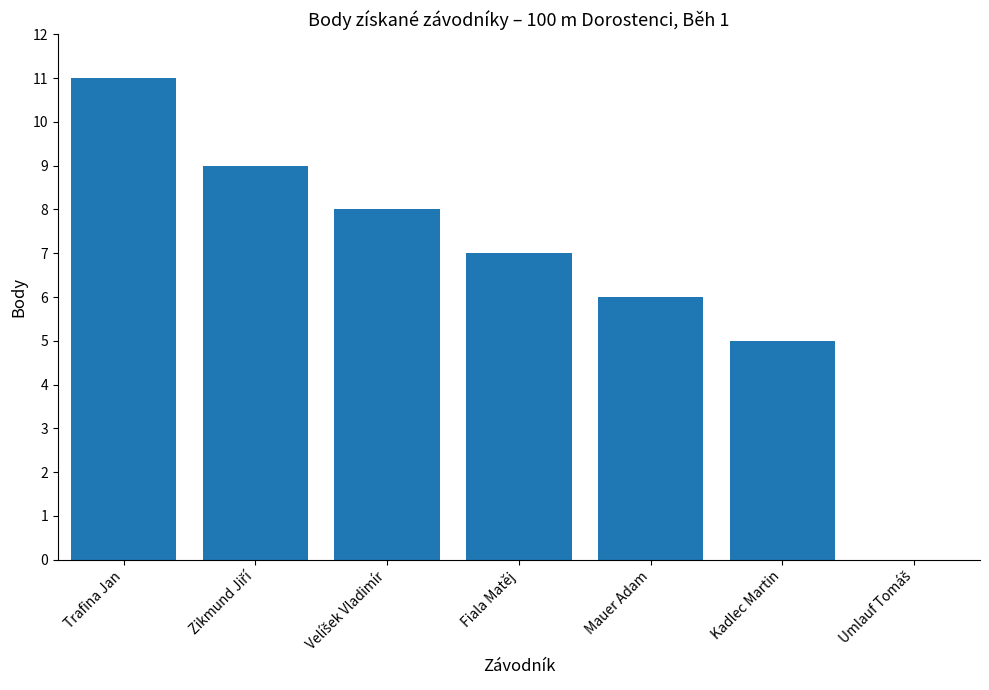

What is the ratio of the value at Kadlec Martin to the value at Trafina Jan?

0.5